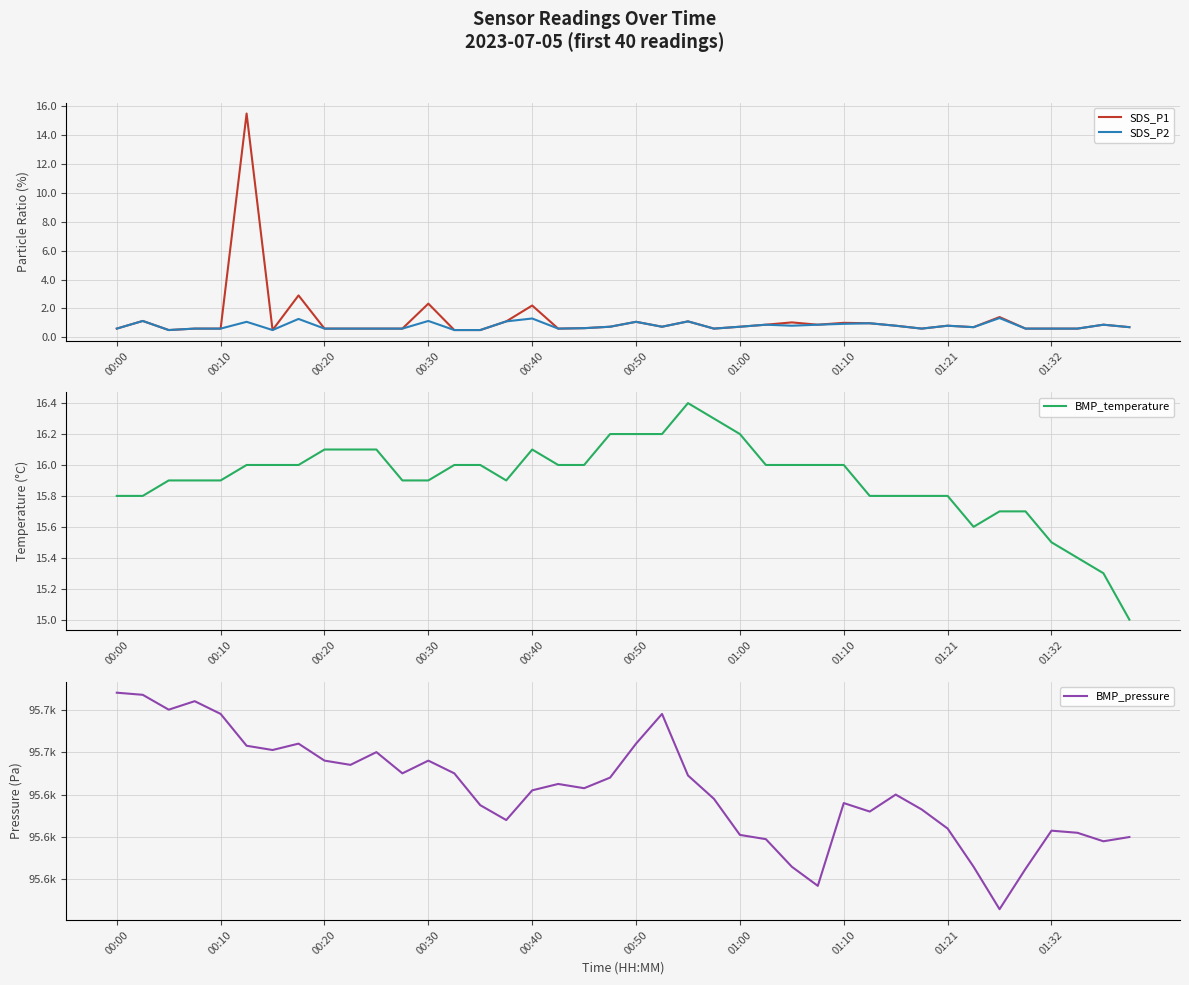

How many lines are shown in the chart?

4